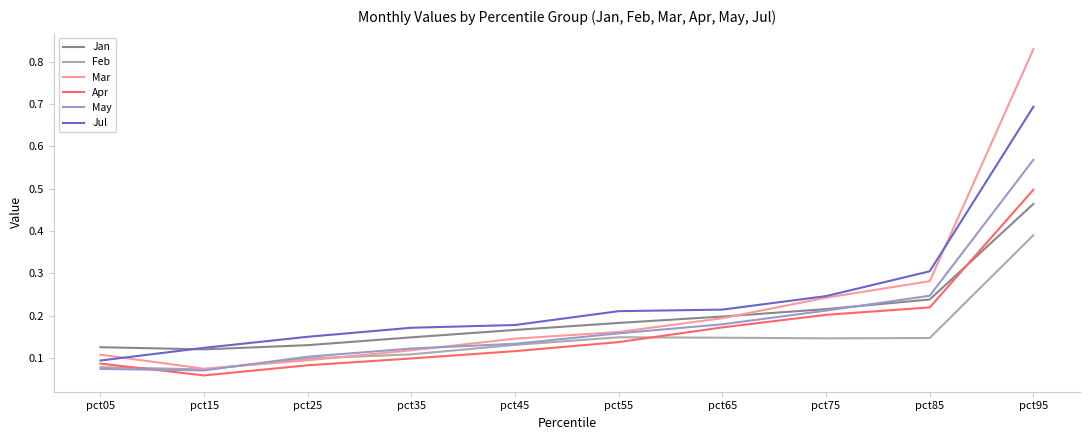

In Apr, how many points are lower than both neighbors (excluding endpoints)?

1